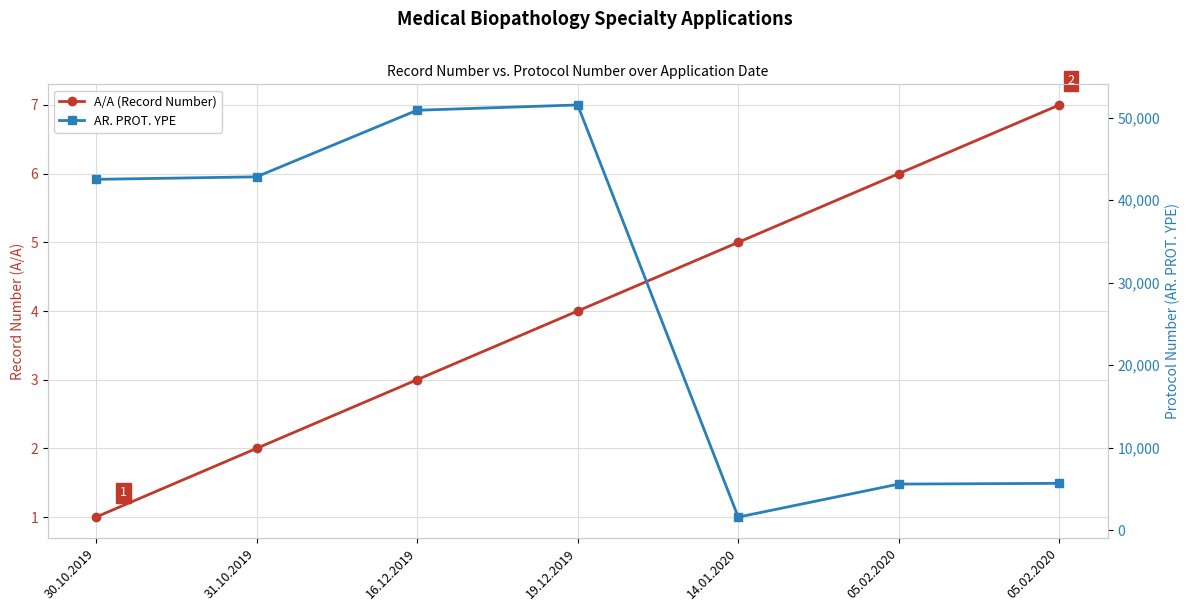

True or false: AR. PROT. YPE and A/A (Record Number) cross at least once.

False